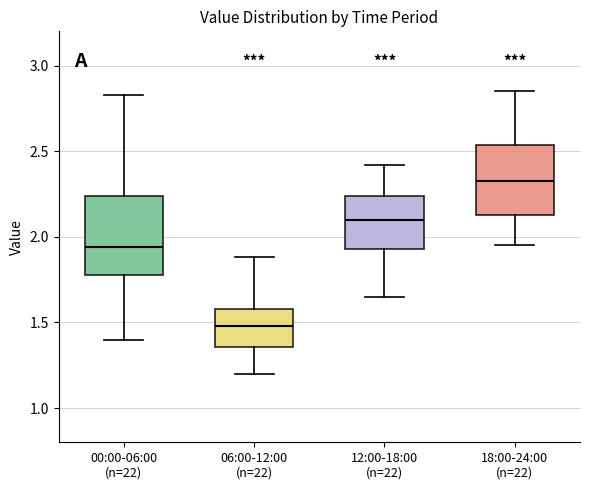

Reading left to right, read every box against the y-axis: the position of its median line, the range the box covers, and the ends of its whiskers. The values are not printed on the chart, so give them approximately, as read against the axis.

00:00-06:00 (n=22): median 1.95, box 1.80 to 2.25, whiskers 1.40 to 2.85
06:00-12:00 (n=22): median 1.50, box 1.35 to 1.60, whiskers 1.20 to 1.90
12:00-18:00 (n=22): median 2.10, box 1.95 to 2.25, whiskers 1.65 to 2.40
18:00-24:00 (n=22): median 2.35, box 2.15 to 2.55, whiskers 1.95 to 2.85